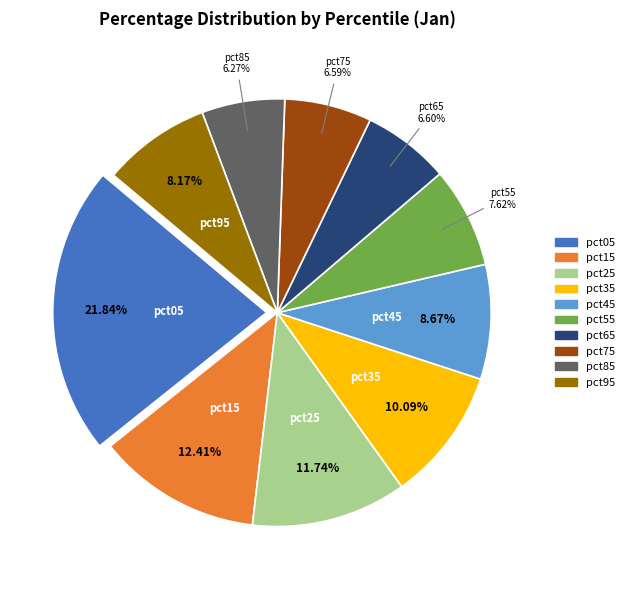

Between pct05 and pct25, which is larger?

pct05